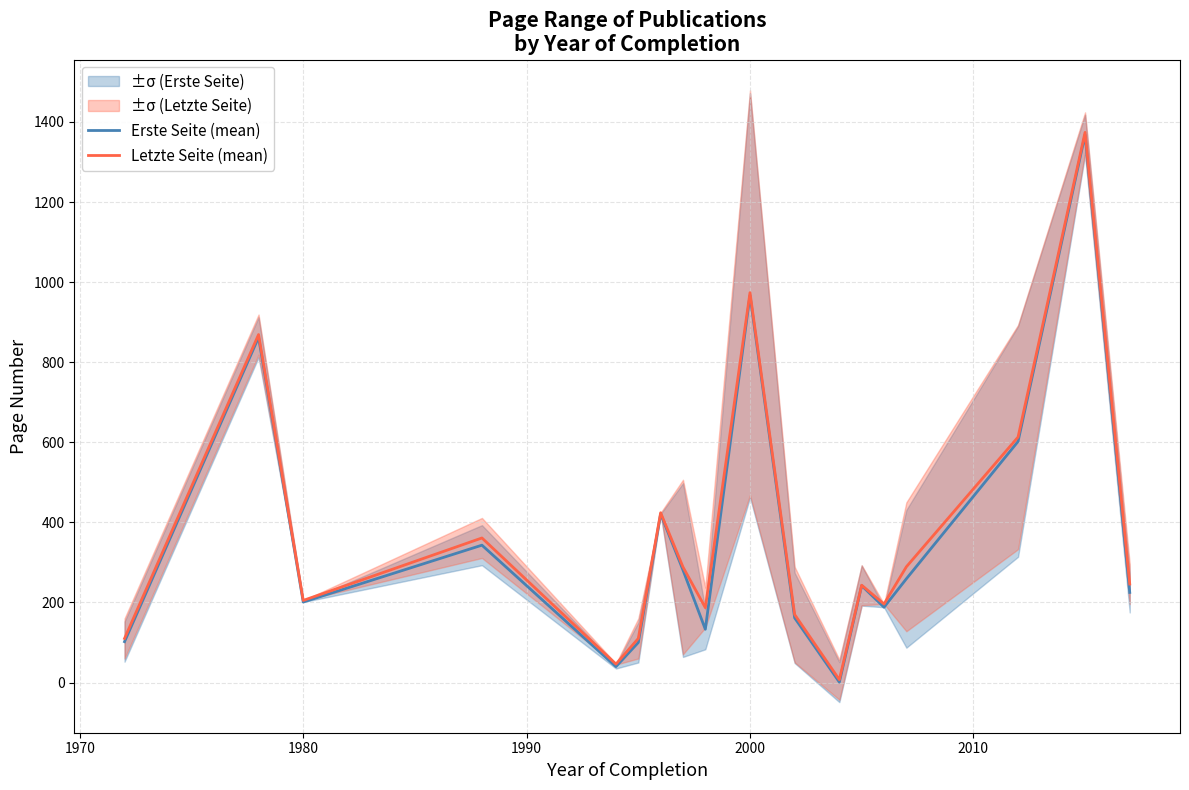

What is the maximum value for Erste Seite (mean)?

1368.0